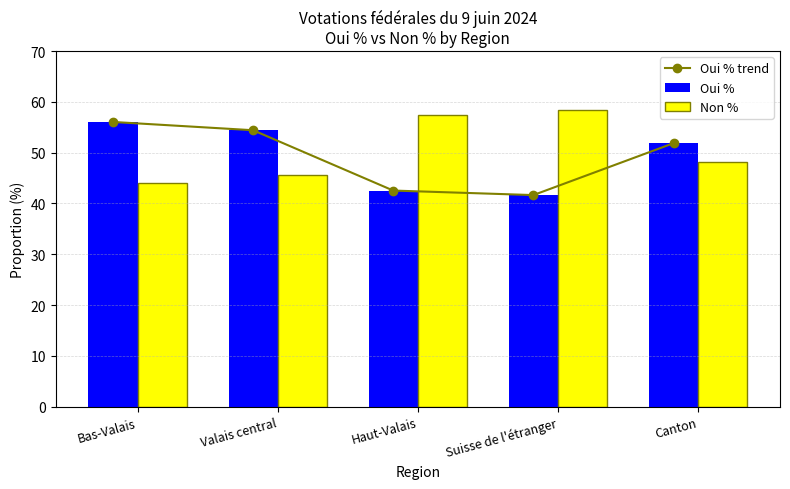

List the labels in order of Oui % trend value, largest first.

Bas-Valais, Valais central, Canton, Haut-Valais, Suisse de l'étranger